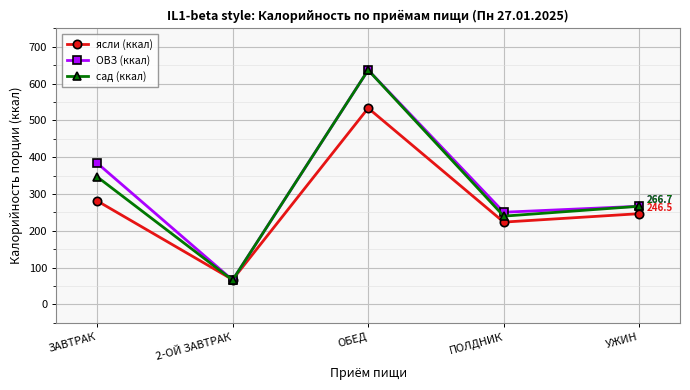

Is it true that ясли (ккал) equals 149.7 at ПОЛДНИК?

False